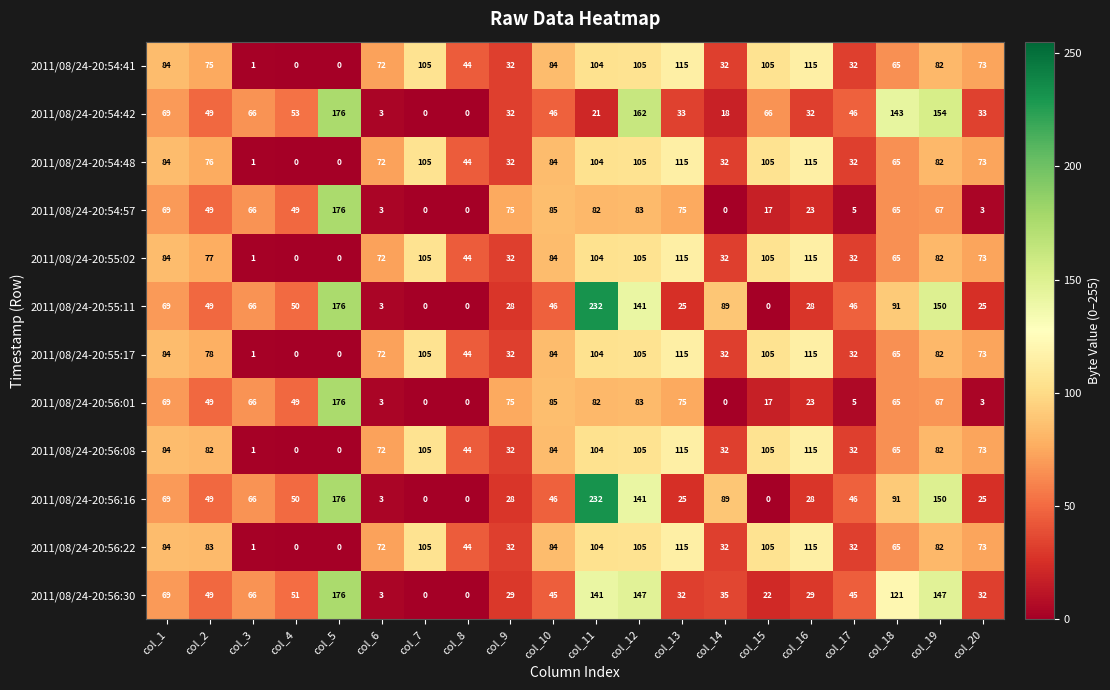

The value of 2011/08/24-20:56:01 at col_1 is 69. True or false?

True